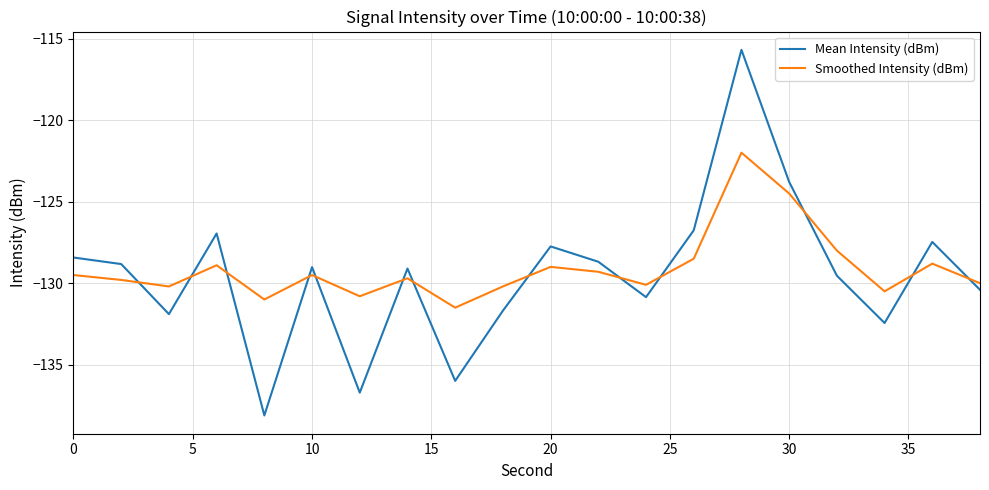

True or false: Smoothed Intensity (dBm) and Mean Intensity (dBm) cross at least once.

True